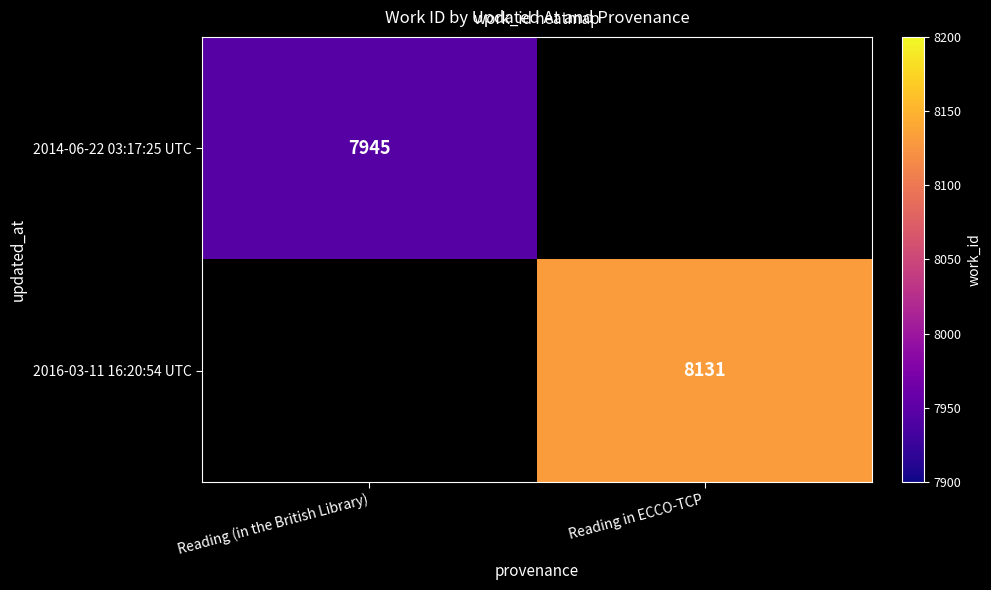

True or false: 2014-06-22 03:17:25 UTC has a value of 3388.2 at Reading (in the British Library).

False